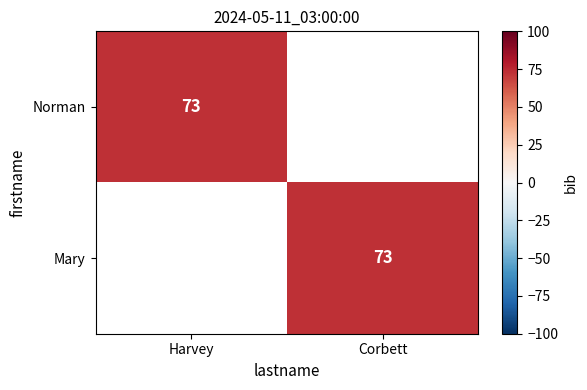

True or false: Norman has a value of 73 at Harvey.

True